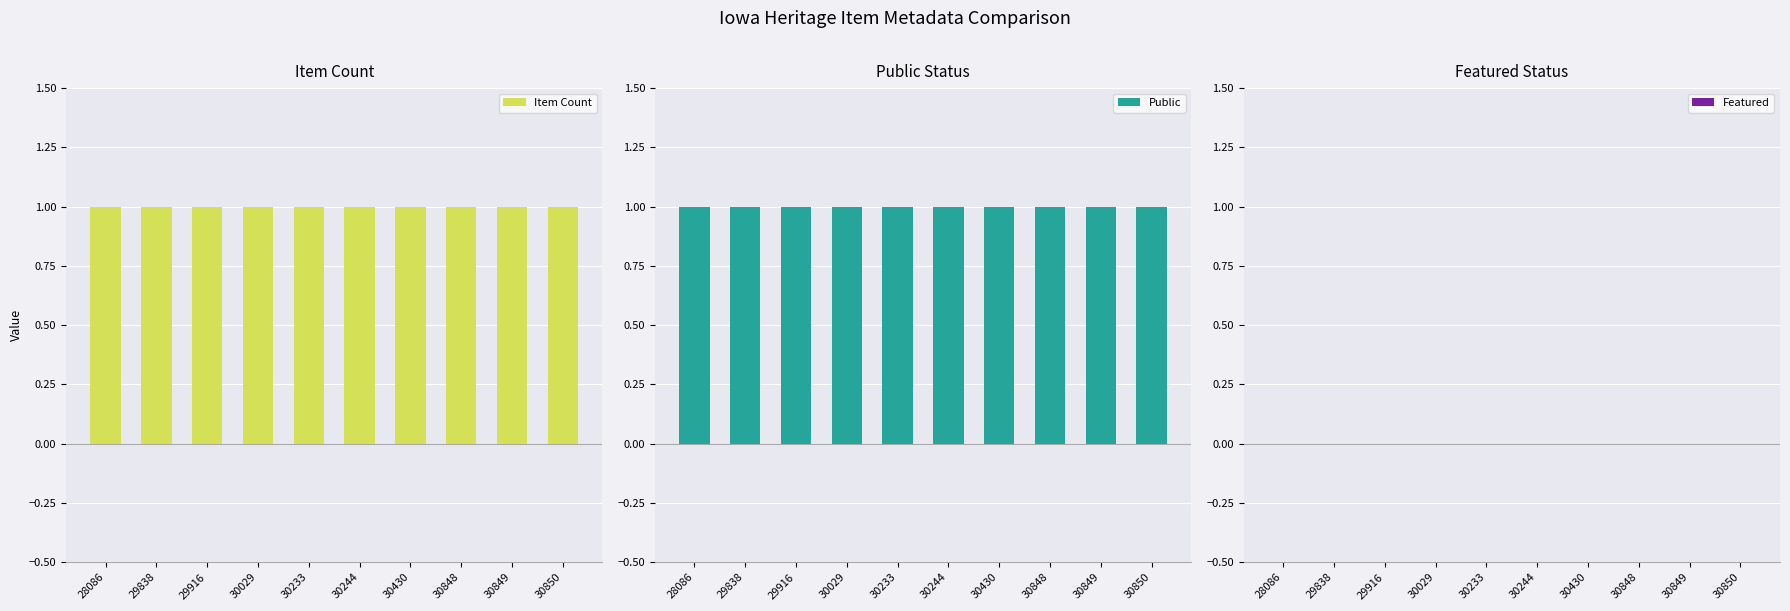

Reading right to left, list all the values displayed in this chart.

Item Count: 30850=1	30849=1	30848=1	30430=1	30244=1	30233=1	30029=1	29916=1	29838=1	28086=1
Public: 30850=1	30849=1	30848=1	30430=1	30244=1	30233=1	30029=1	29916=1	29838=1	28086=1
Featured: 30850=0	30849=0	30848=0	30430=0	30244=0	30233=0	30029=0	29916=0	29838=0	28086=0